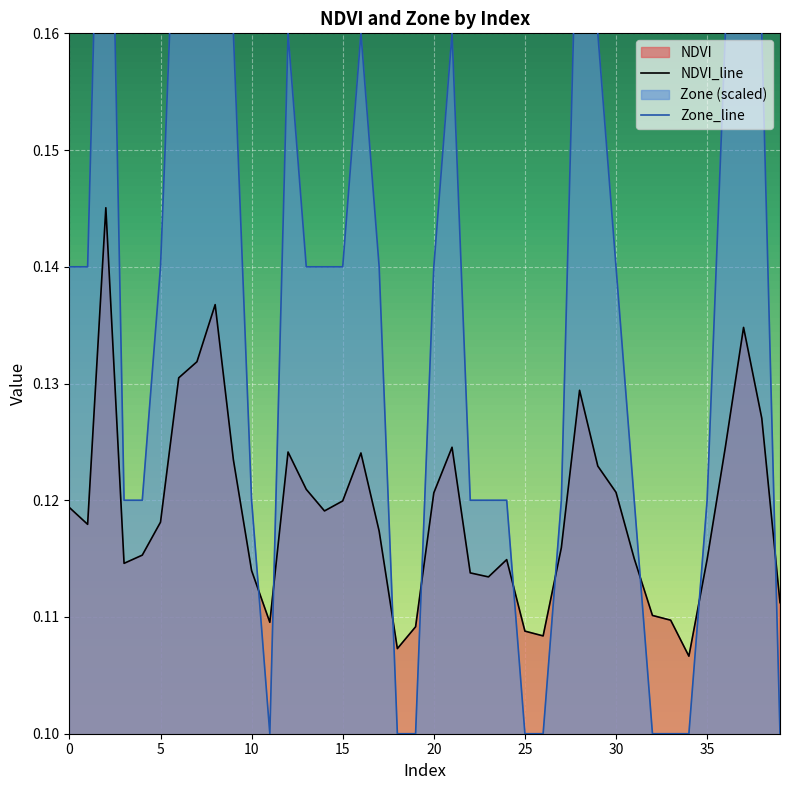

Reading left to right, list all the values displayed in this chart.

NDVI: 0=0.1	1=0.1	2=0.1	3=0.1	4=0.1	5=0.1	6=0.1	7=0.1	8=0.1	9=0.1	10=0.1	11=0.1	12=0.1	13=0.1	14=0.1	15=0.1	16=0.1	17=0.1	18=0.1	19=0.1	20=0.1	21=0.1	22=0.1	23=0.1	24=0.1	25=0.1	26=0.1	27=0.1	28=0.1	29=0.1	30=0.1	31=0.1	32=0.1	33=0.1	34=0.1	35=0.1	36=0.1	37=0.1	38=0.1	39=0.1
Zone: 0=0.1	1=0.1	2=0.2	3=0.1	4=0.1	5=0.1	6=0.2	7=0.2	8=0.2	9=0.2	10=0.1	11=0.1	12=0.2	13=0.1	14=0.1	15=0.1	16=0.2	17=0.1	18=0.1	19=0.1	20=0.1	21=0.2	22=0.1	23=0.1	24=0.1	25=0.1	26=0.1	27=0.1	28=0.2	29=0.2	30=0.1	31=0.1	32=0.1	33=0.1	34=0.1	35=0.1	36=0.2	37=0.2	38=0.2	39=0.1